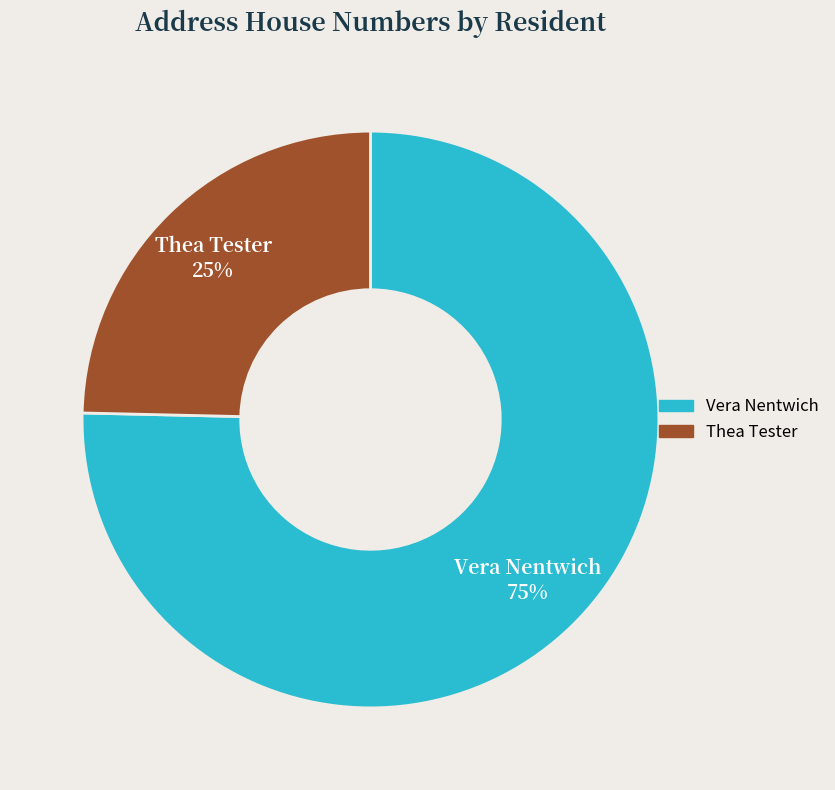

Count the number of slices in the pie.

2